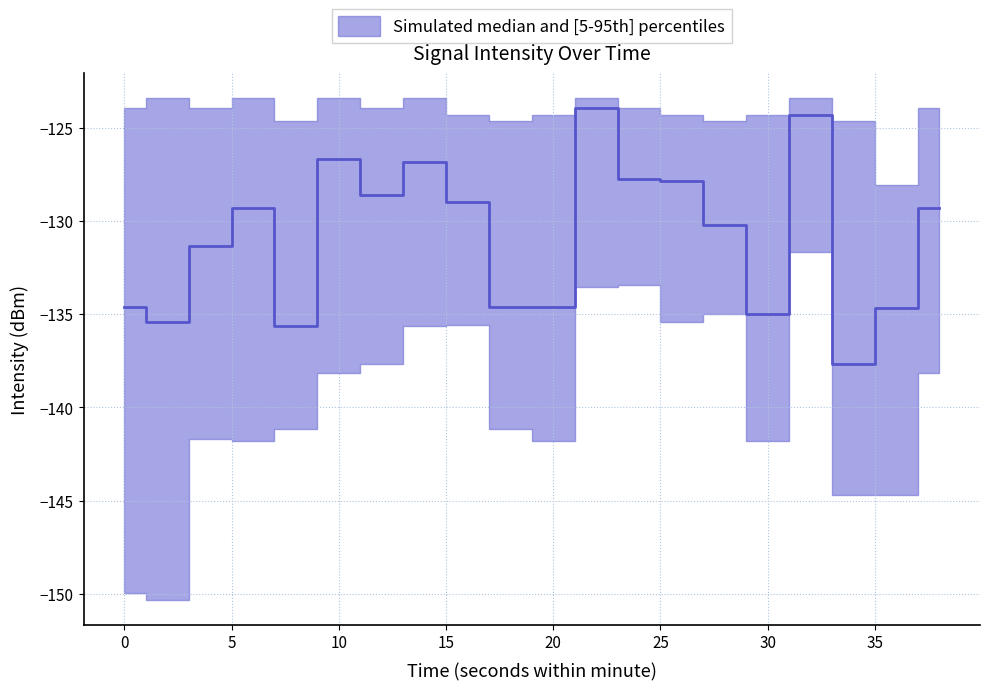

True or false: upper and lower intersect in this chart.

False